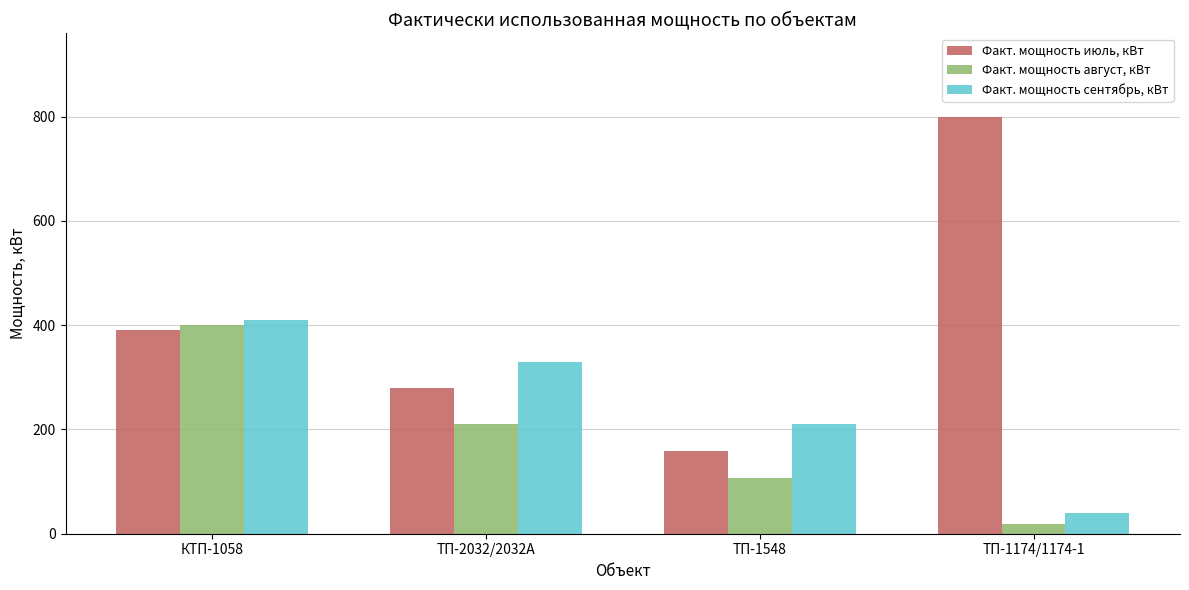

How many data points does each series have?

4